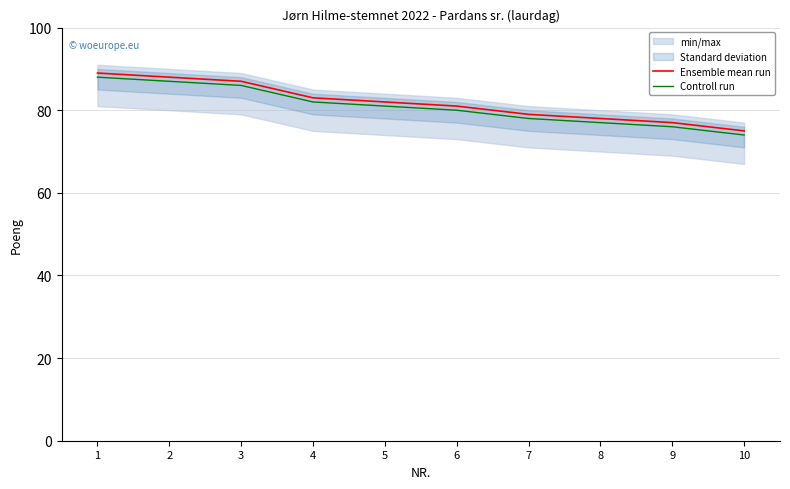

What is the difference between the maximum and minimum values in the Controll run series?

14